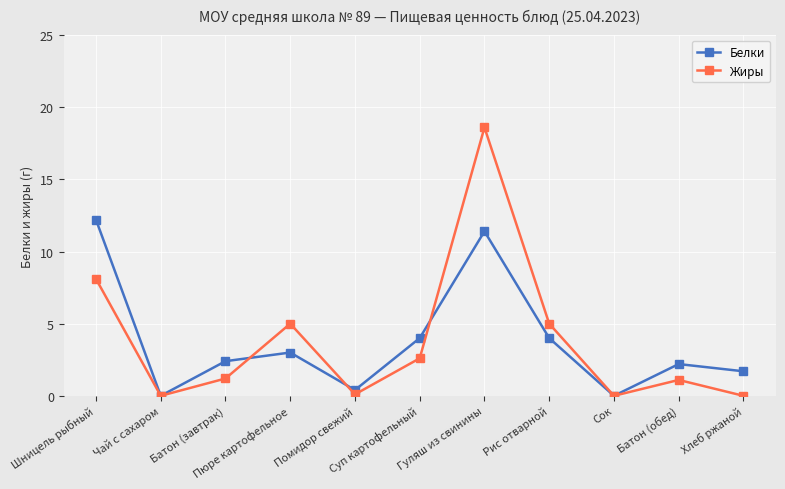

What is the value of the Белки point at the 4th from the left?

3.0